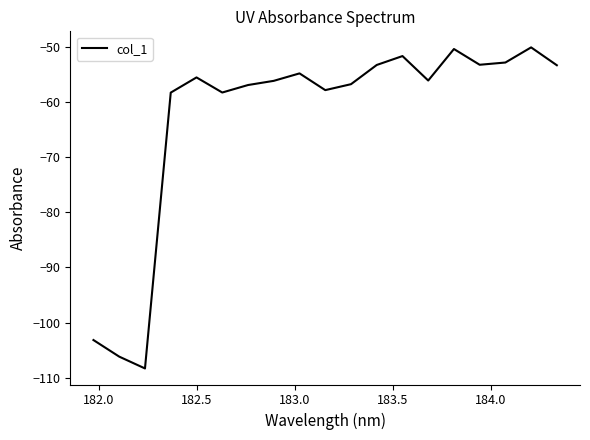

What is the smallest value displayed?

-108.3